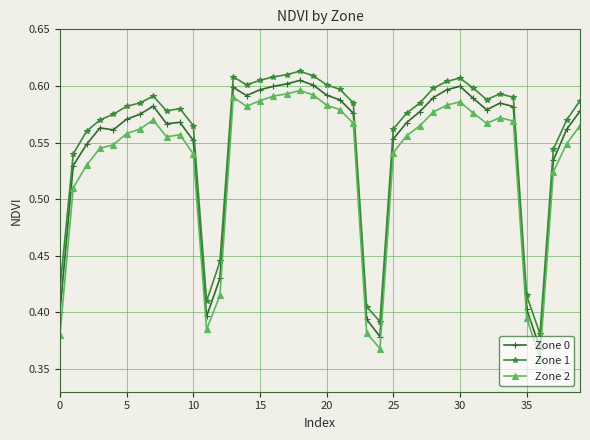

True or false: Zone 0 and Zone 2 intersect in this chart.

False